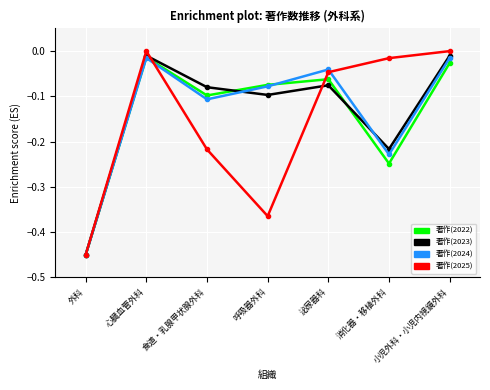

At which category does 著作(2024) reach its first local peak?

心臓血管外科